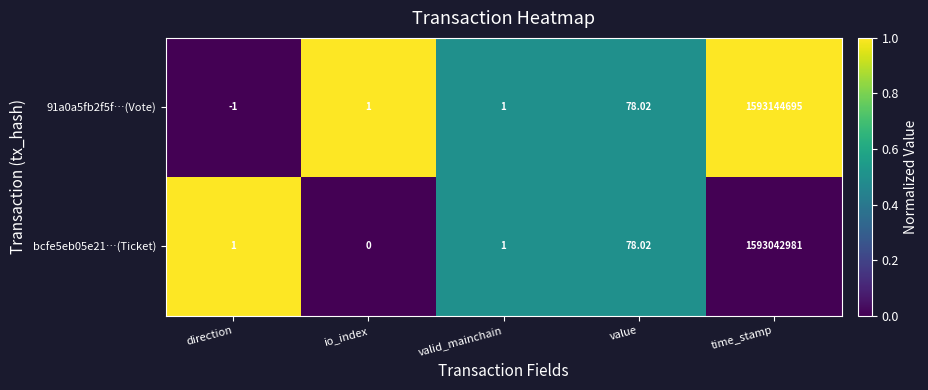

At which label does bcfe5eb05e21…(Ticket) reach its minimum?

io_index